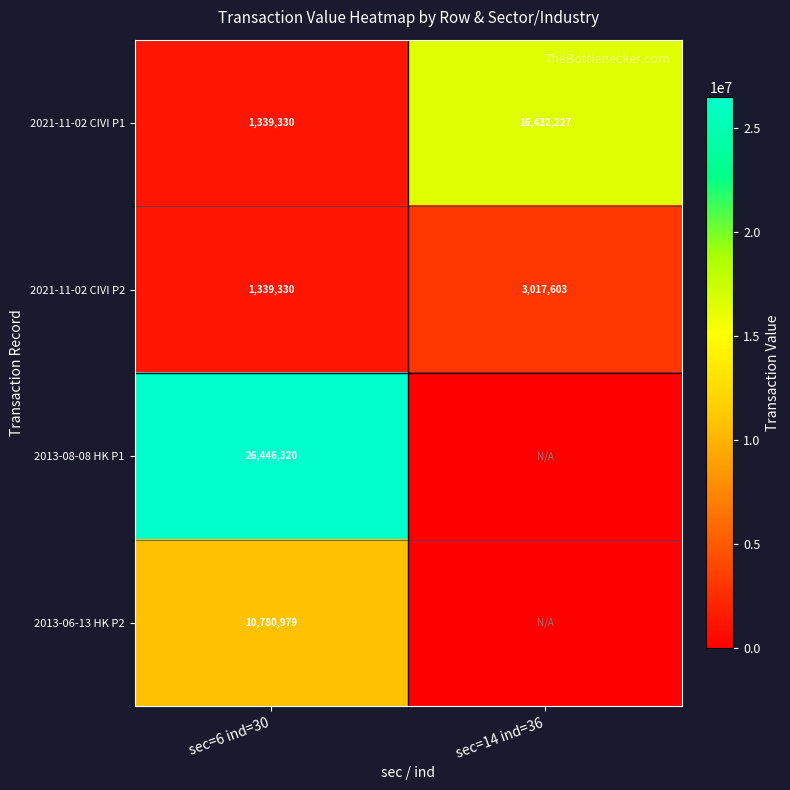

Rank the categories by 2021-11-02 CIVI P2 value from lowest to highest.

sec=6 ind=30, sec=14 ind=36